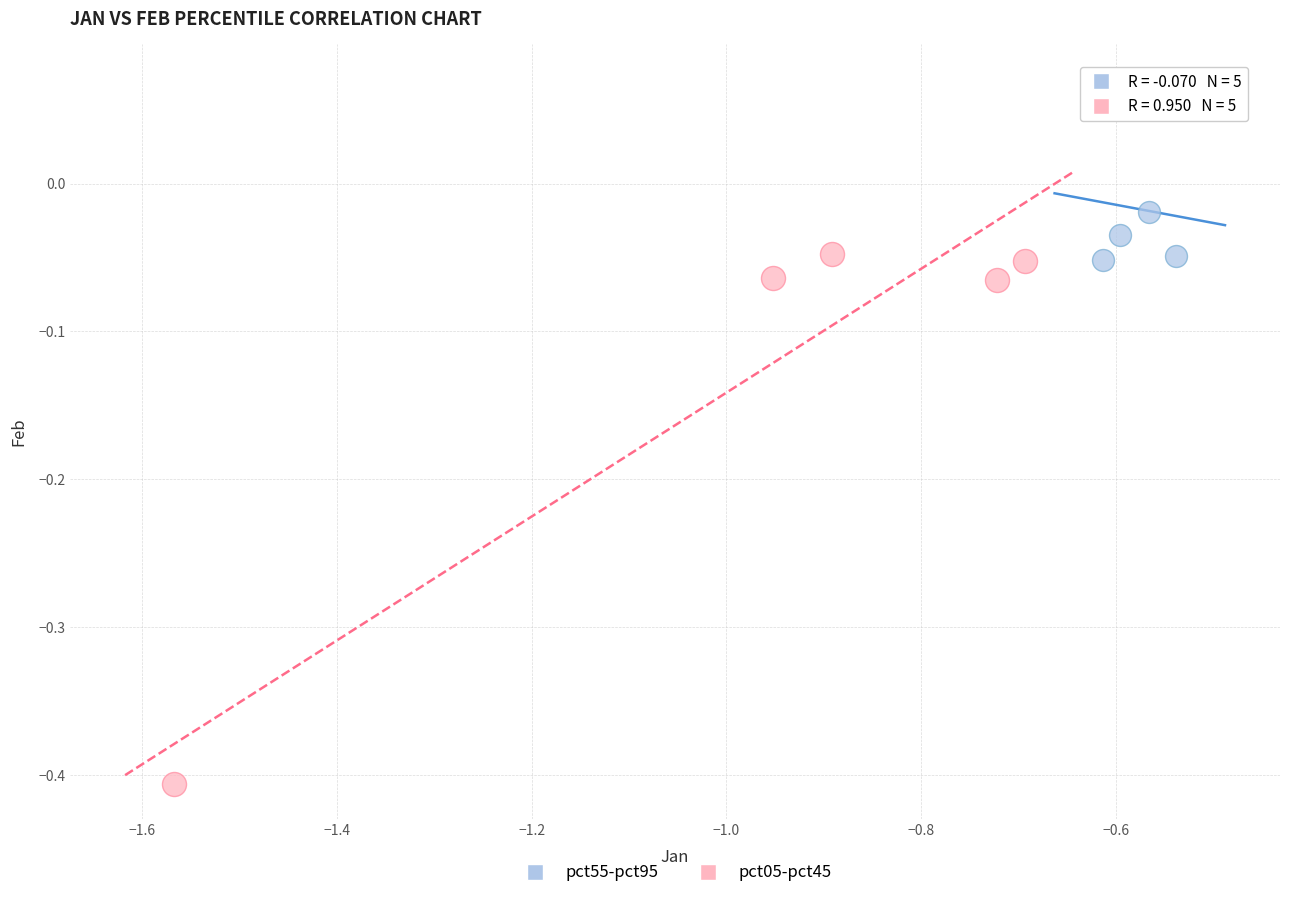

Which series contains the lowest Y value?

pct05-pct45